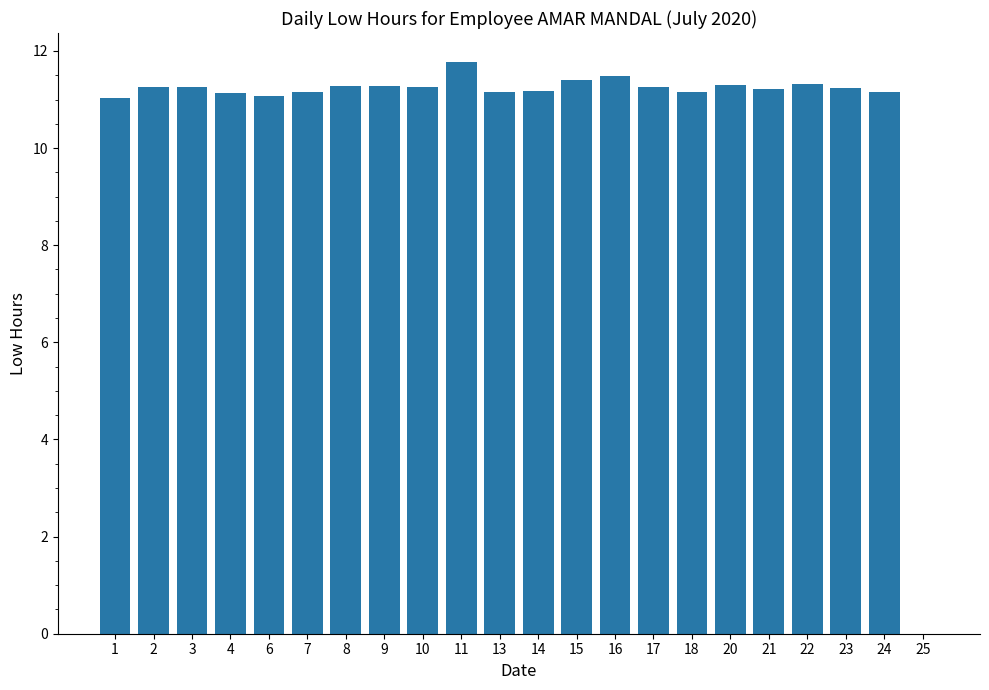

Does the chart contain stacked bars?

No